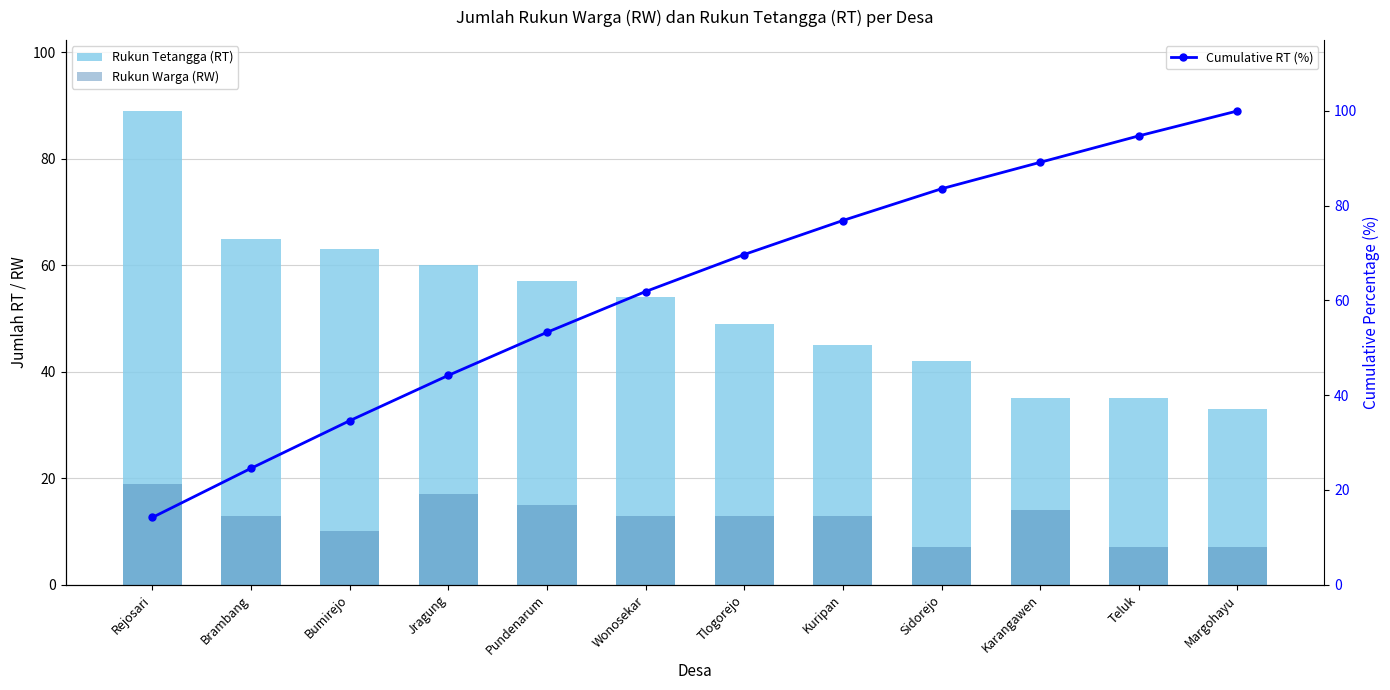

What position from the left is Wonosekar?

6